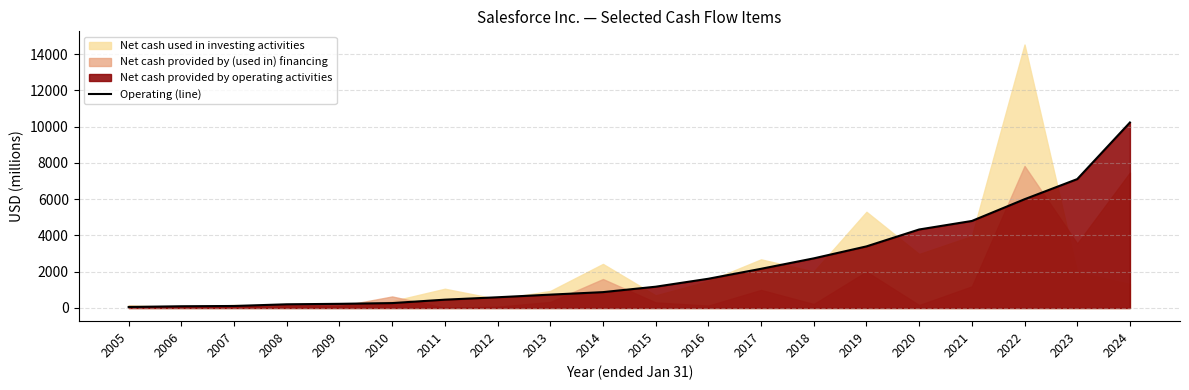

Where does the data first go above 1174?

2016